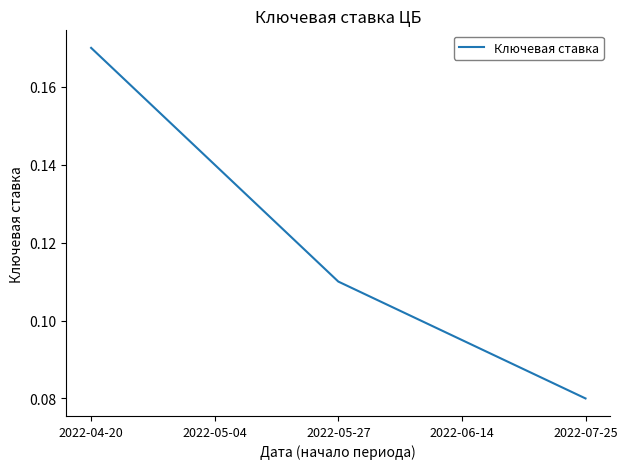

List the labels in order of value, largest first.

2022-04-20, 2022-05-04, 2022-05-27, 2022-06-14, 2022-07-25